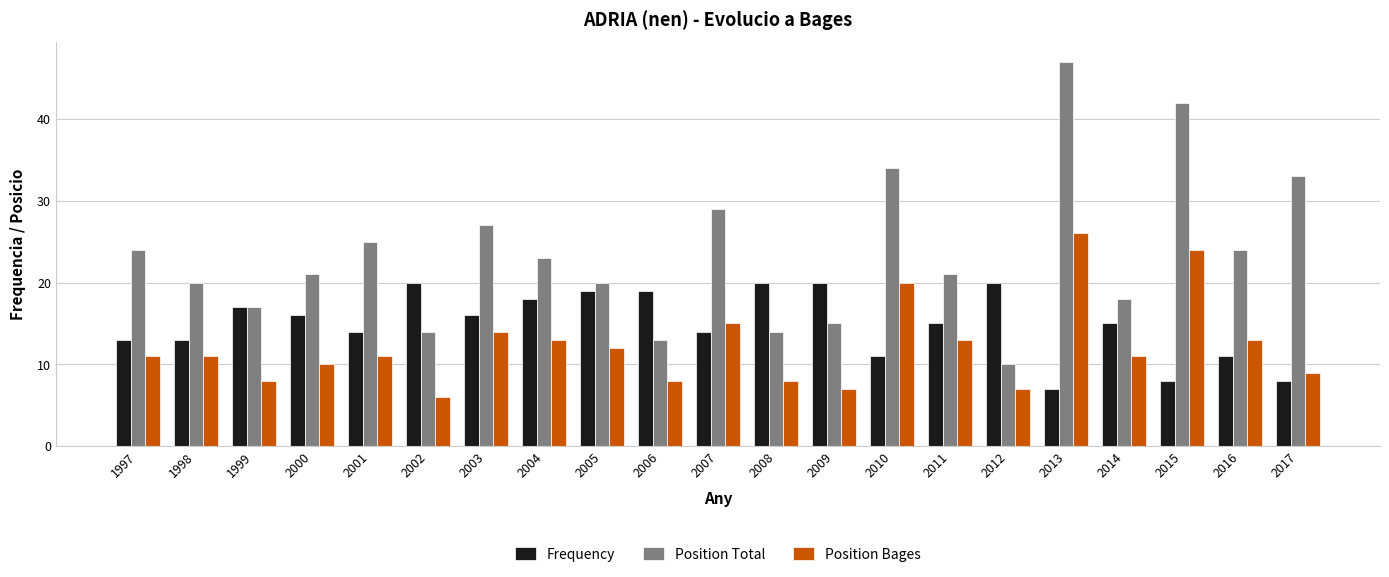

What is the average value of the Position Bages series?

12